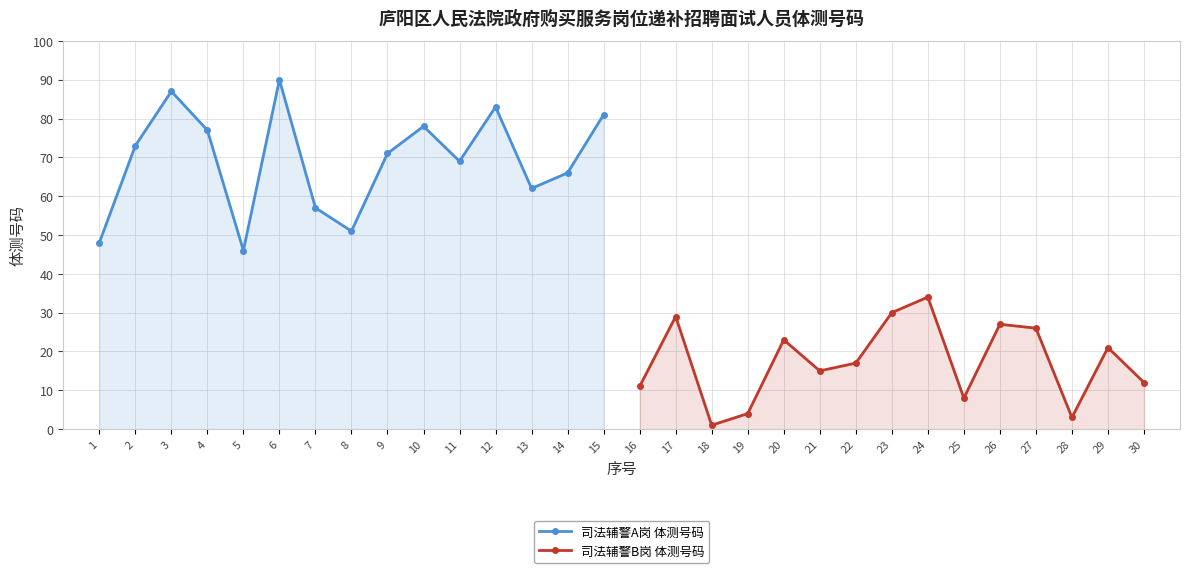

The 司法辅警A岗 体测号码 series shows 57 at 7. True or false?

True